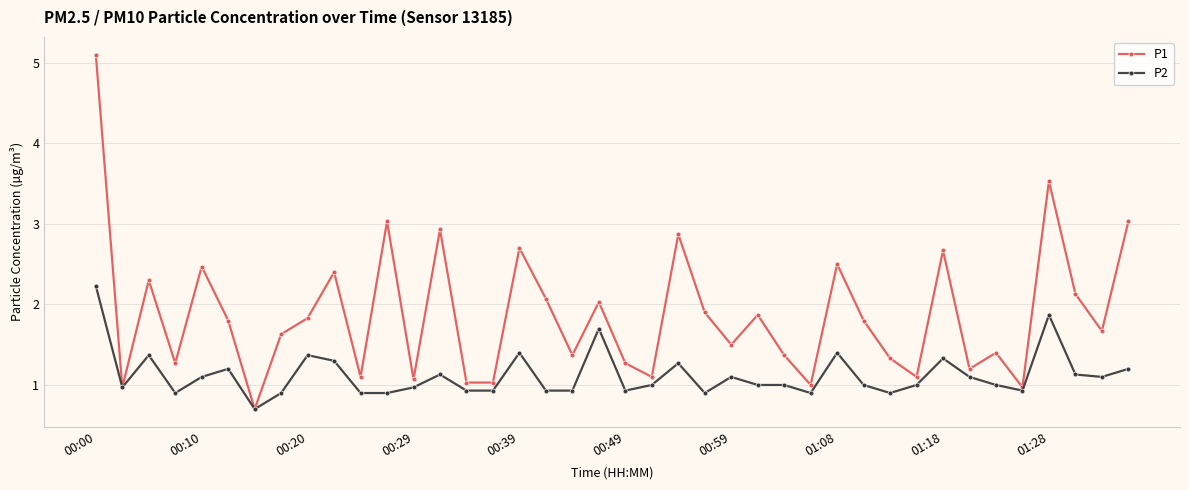

What is the value of the P2 point at the 14th from the left?

1.1